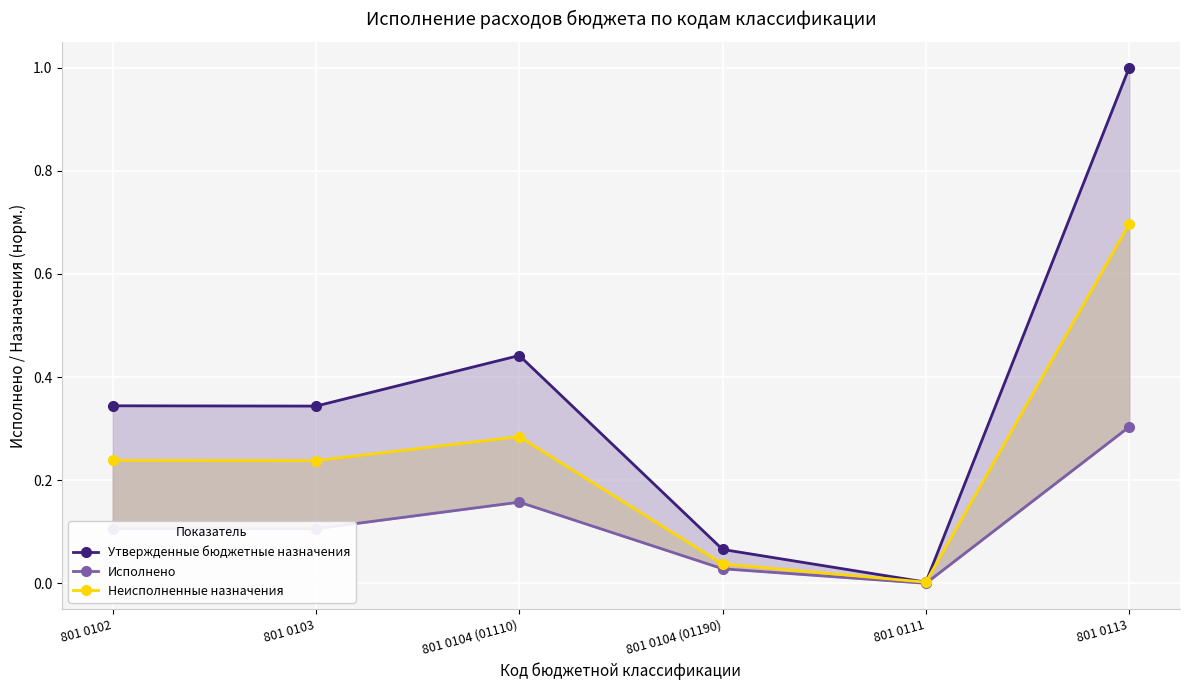

Rank the series by their average value, from lowest to highest.

Исполнено, Неисполненные назначения, Утвержденные бюджетные назначения